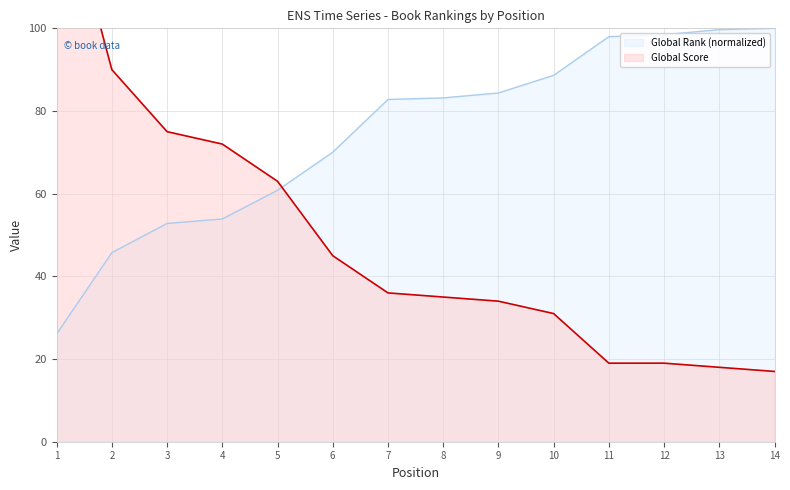

What is the smallest value displayed?

17.0